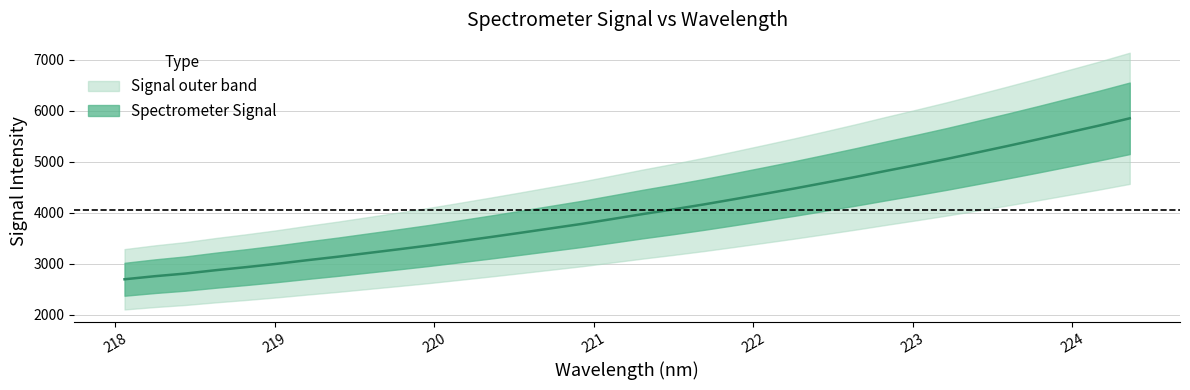

Is it true that the value at 218.2508 is 4343.6?

False